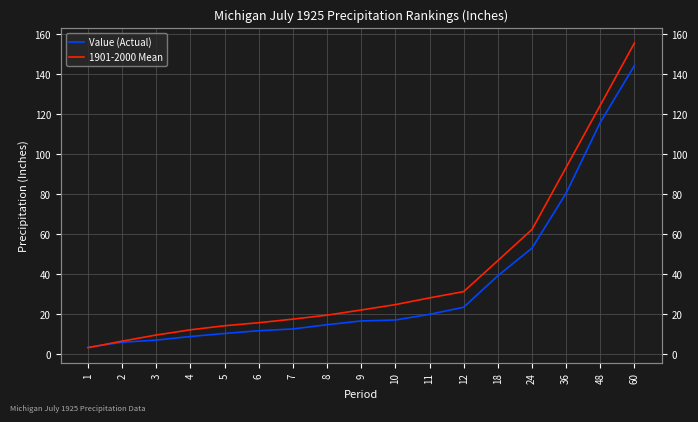

Does the chart have visible grid lines?

Yes